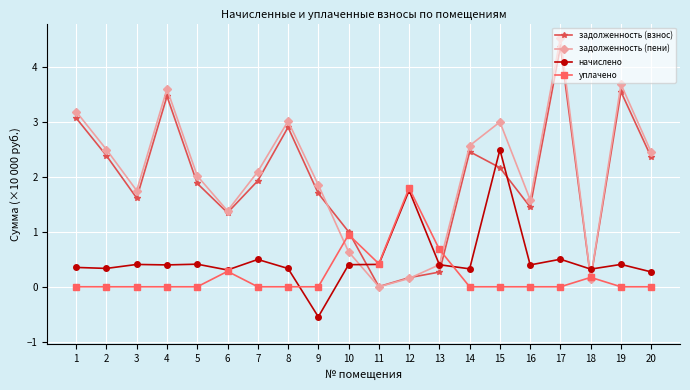

How many times do начислено and задолженность (взнос) cross each other?

6